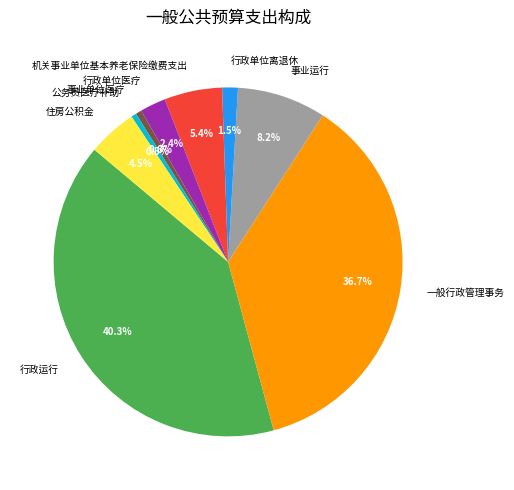

How many slices are in this pie chart?

9